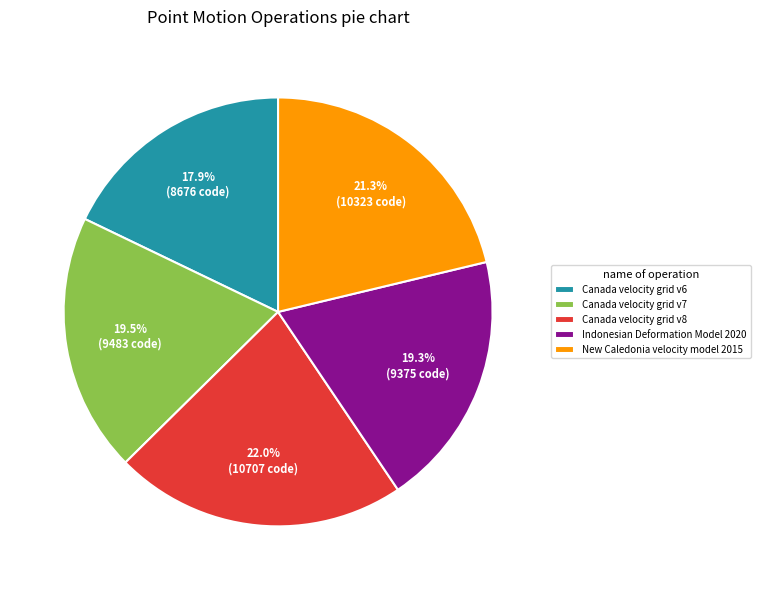

What is the ratio of the value at Canada velocity grid v7 to the value at Canada velocity grid v8?

0.9